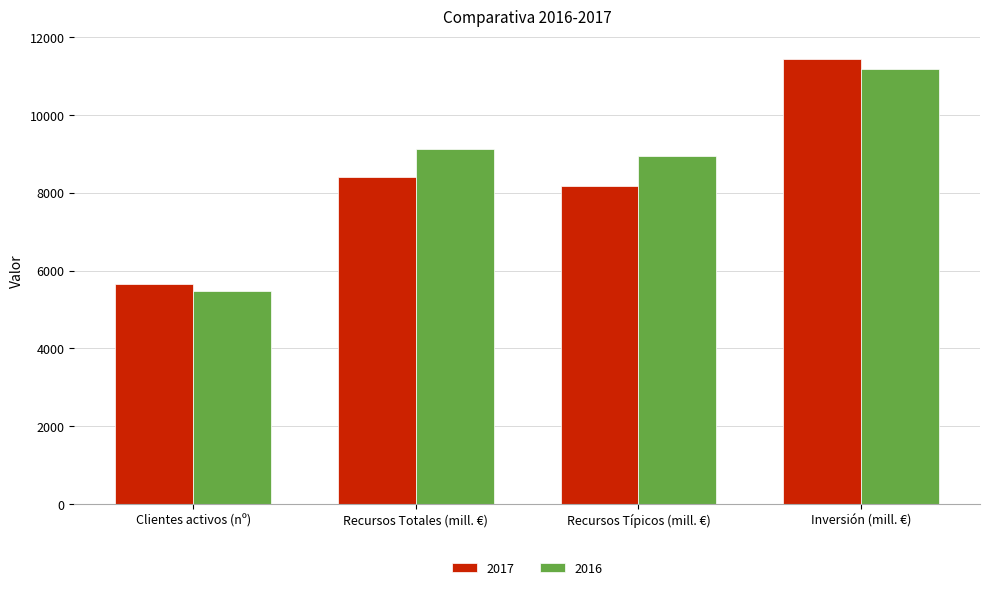

At how many categories does at least one series exceed 8018?

3